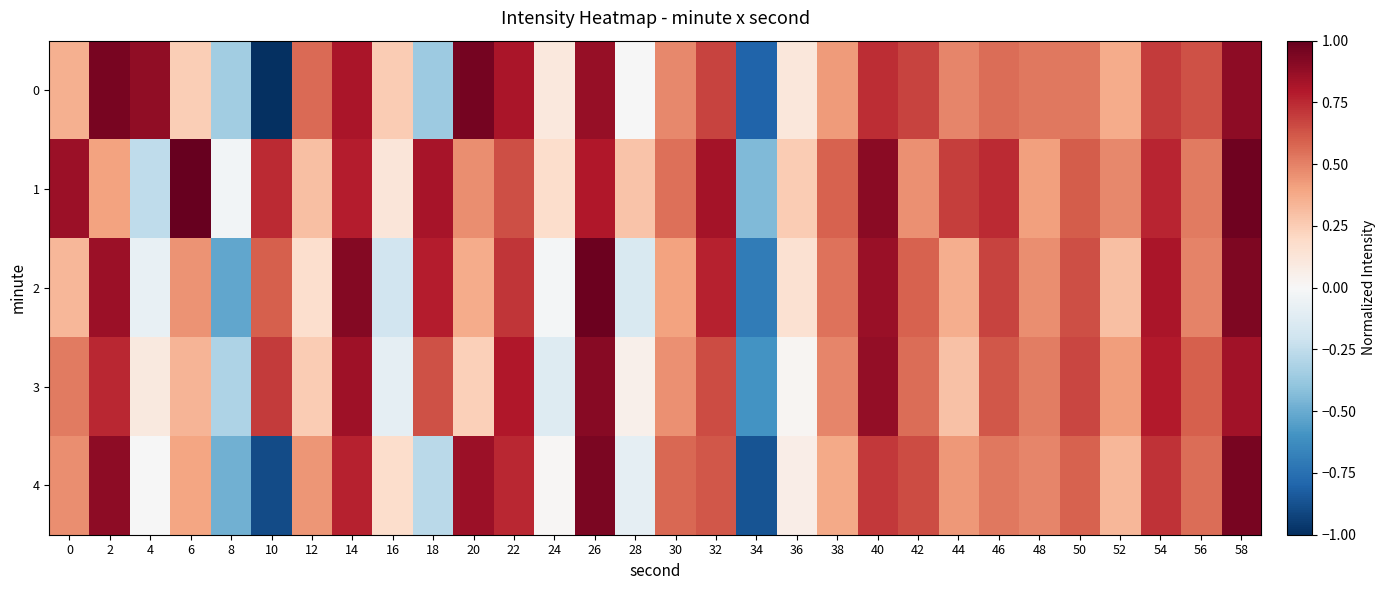

What is the total value across all series at 20?

2.9